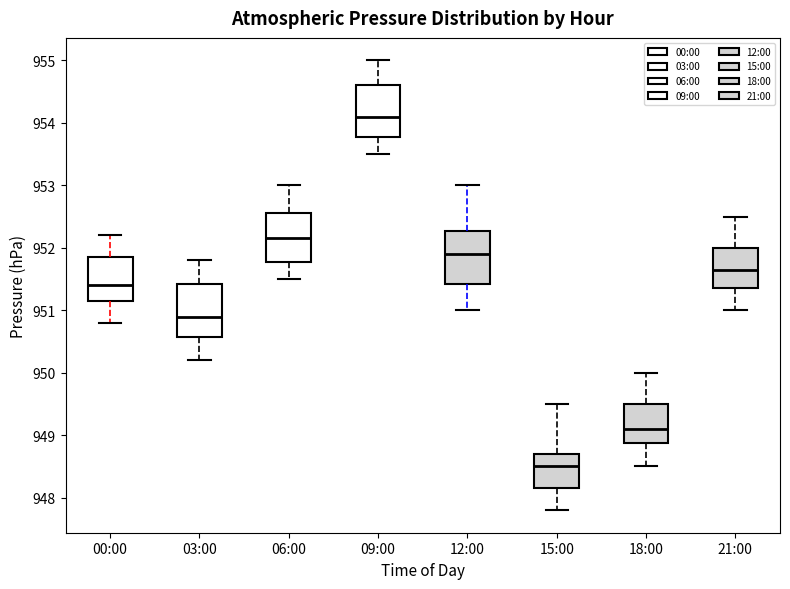

Where is the upper edge of the box for 00:00 on the y-axis? The values are not printed on the chart, so give them approximately, as read against the axis.

951.9